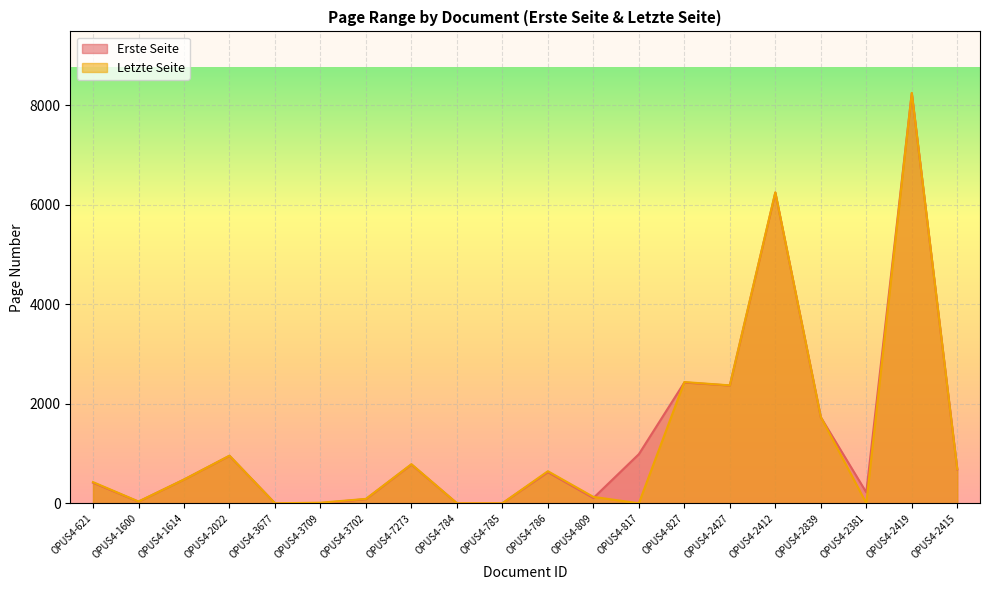

What is the maximum value shown in the chart?

8246